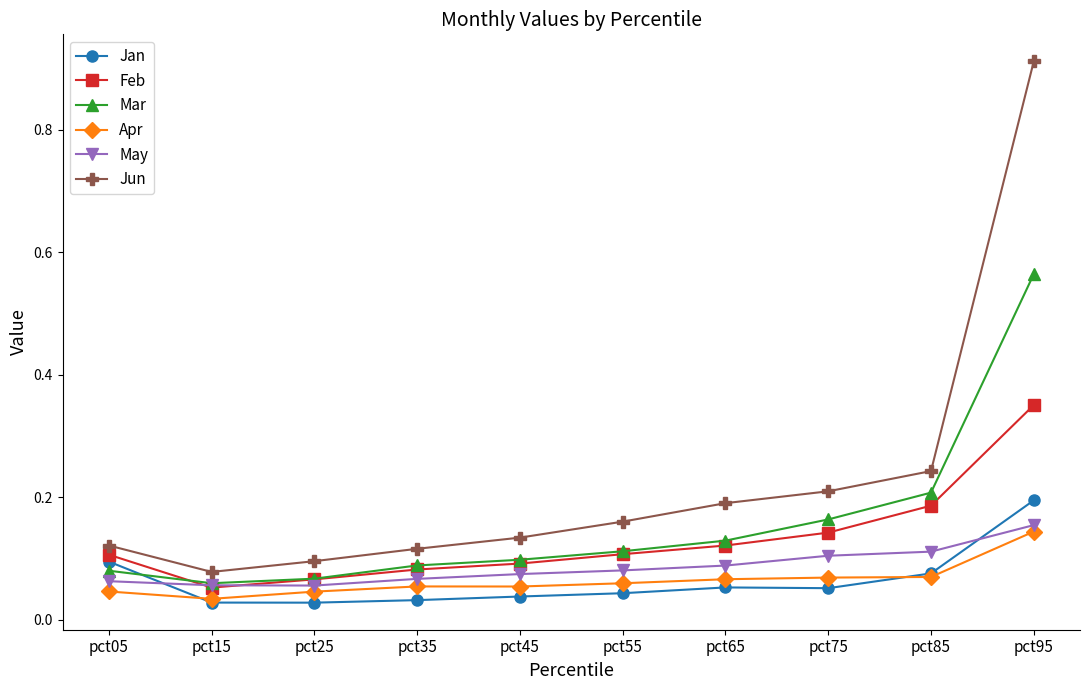

Which series has the widest spread of values?

Jun